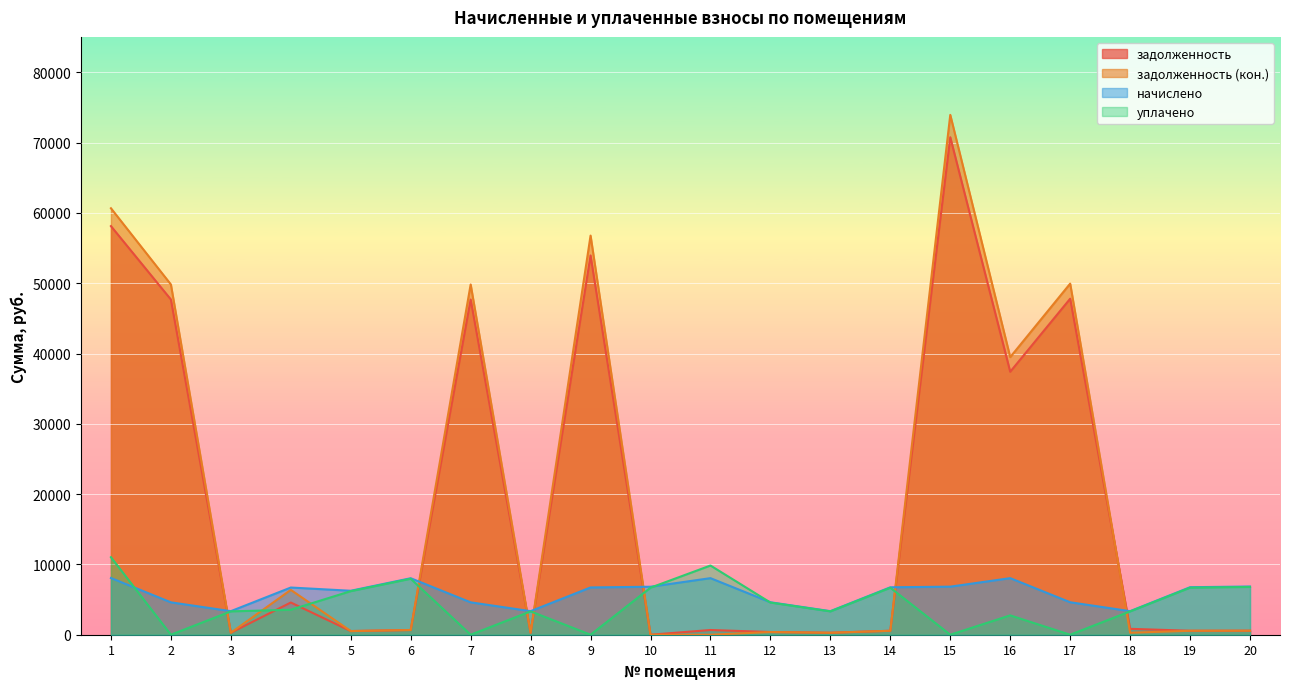

Which series has the largest range (max minus min)?

задолженность (кон.)